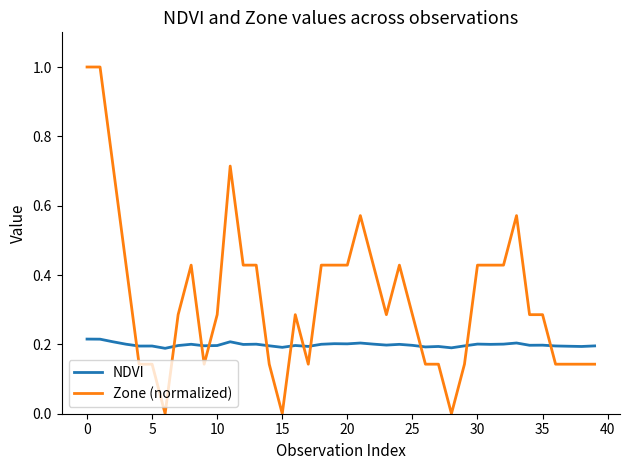

True or false: Zone (normalized) and NDVI intersect in this chart.

True